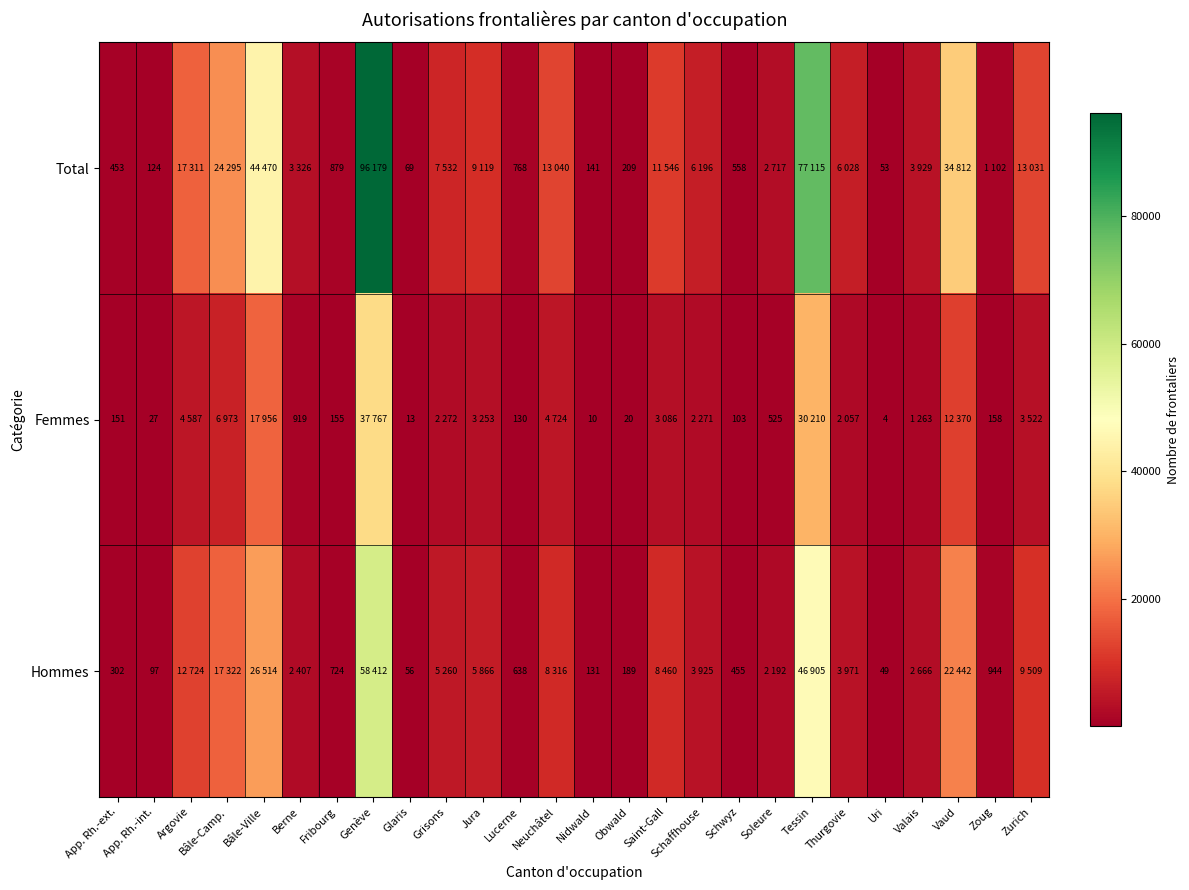

What is the total value across all series at Lucerne?

1536